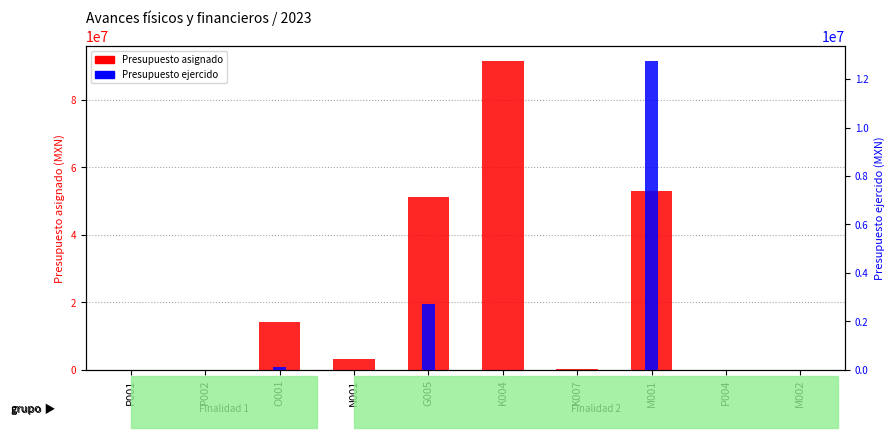

What is the label of the 4th bar from the left?

N001